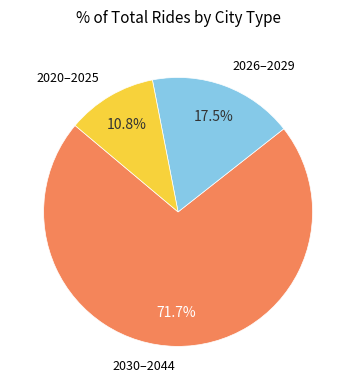

How many segments does this pie chart have?

3